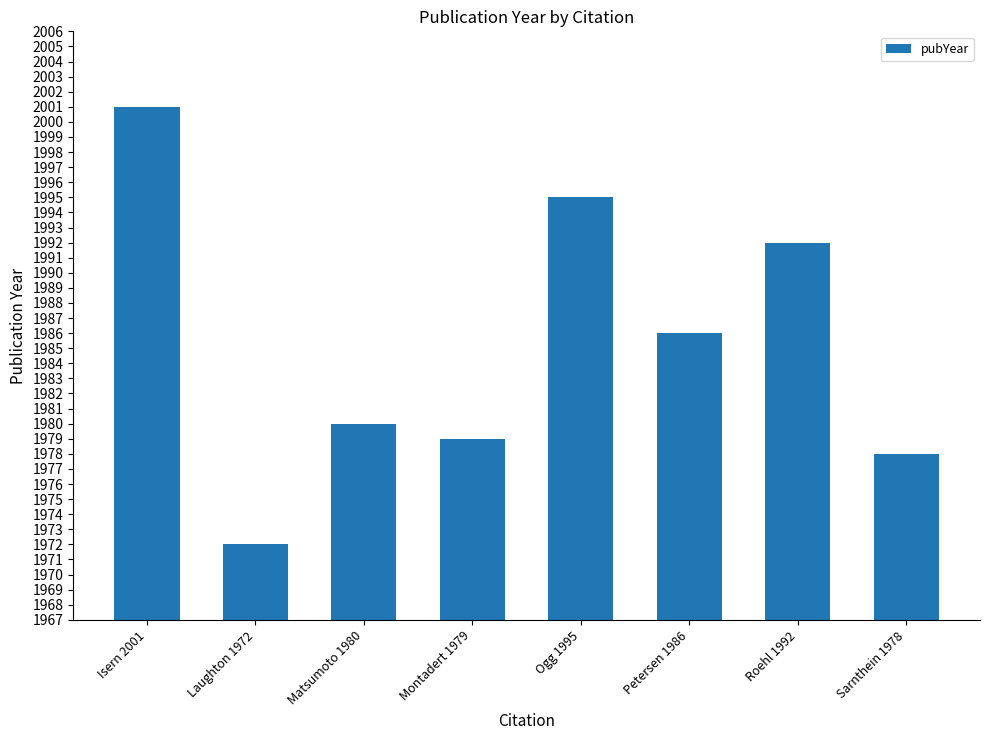

Reading left to right, transcribe all the data shown in this chart.

Isern 2001=2001	Laughton 1972=1972	Matsumoto 1980=1980	Montadert 1979=1979	Ogg 1995=1995	Petersen 1986=1986	Roehl 1992=1992	Sarnthein 1978=1978